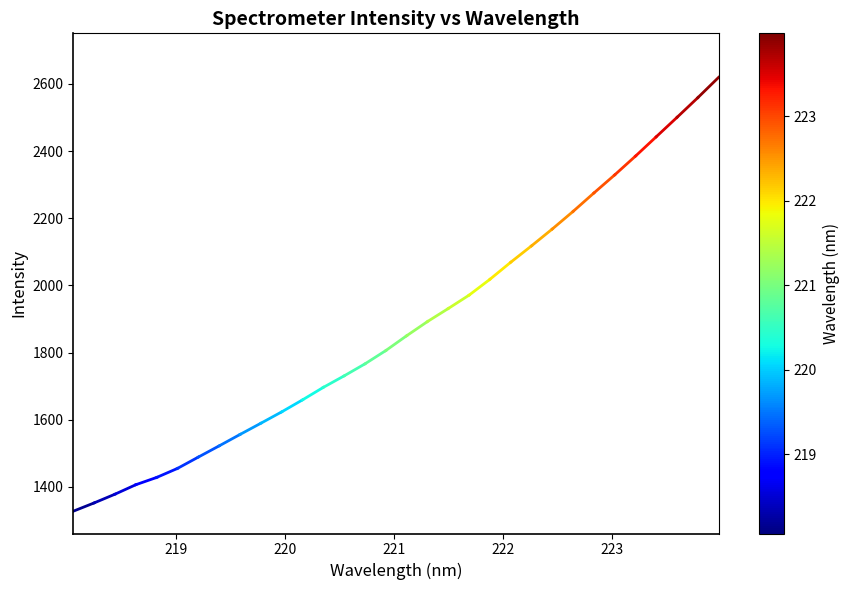

What is the difference between the maximum and minimum values?

1291.8